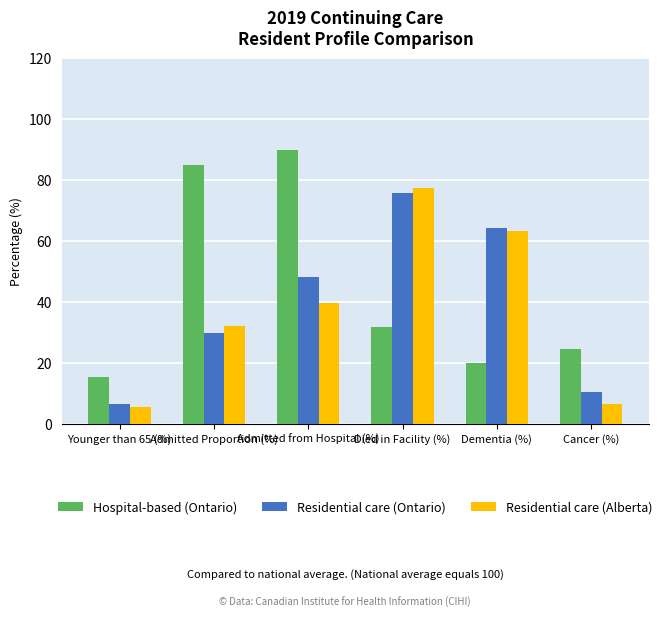

List the series in order of their overall mean, highest first.

Hospital-based (Ontario), Residential care (Ontario), Residential care (Alberta)